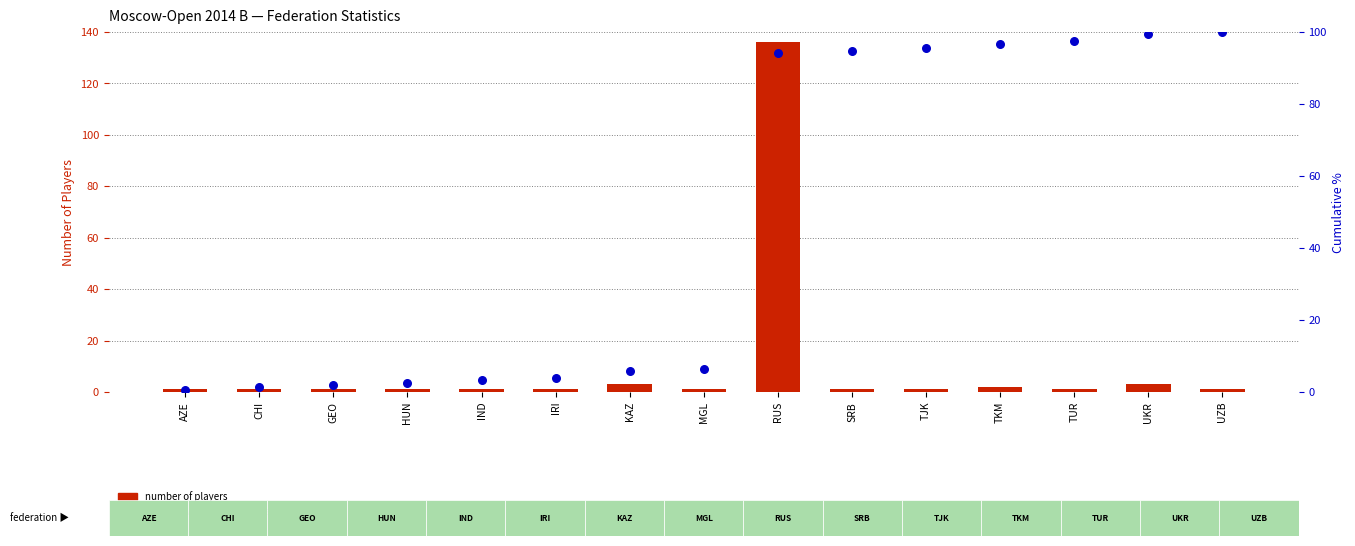

What is the total value across all series at GEO?

2.9